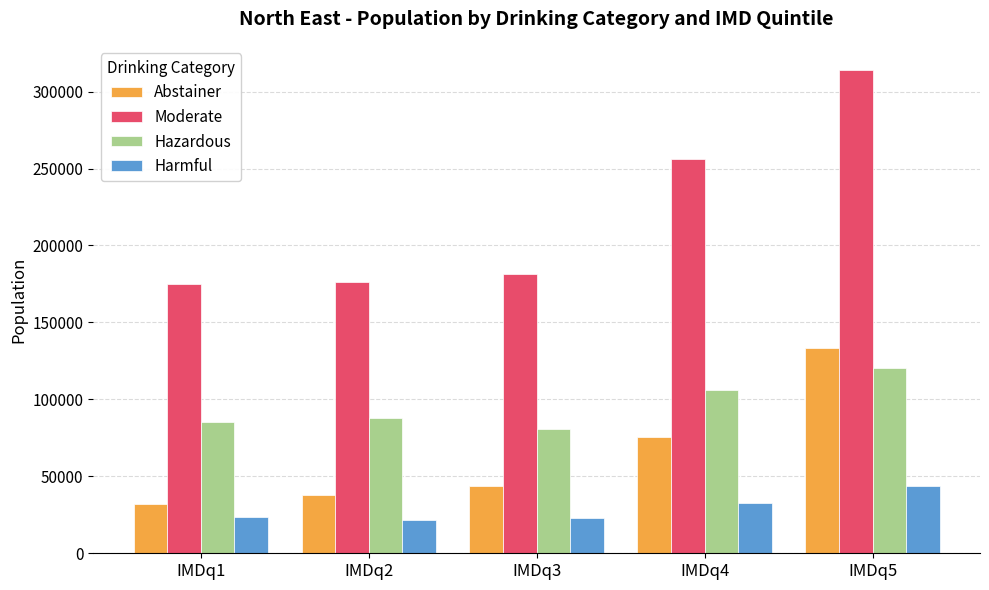

How many values in the Hazardous series are below 87892?

2